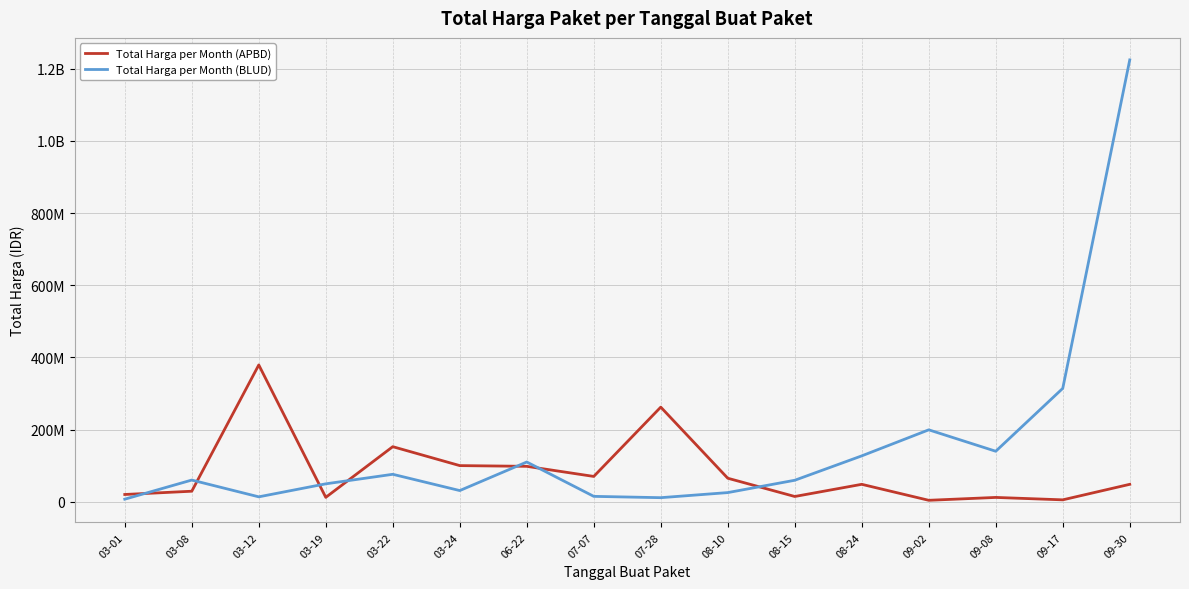

What value does the Total Harga per Month (APBD) series have at 03-01, to the nearest 10?

19950000